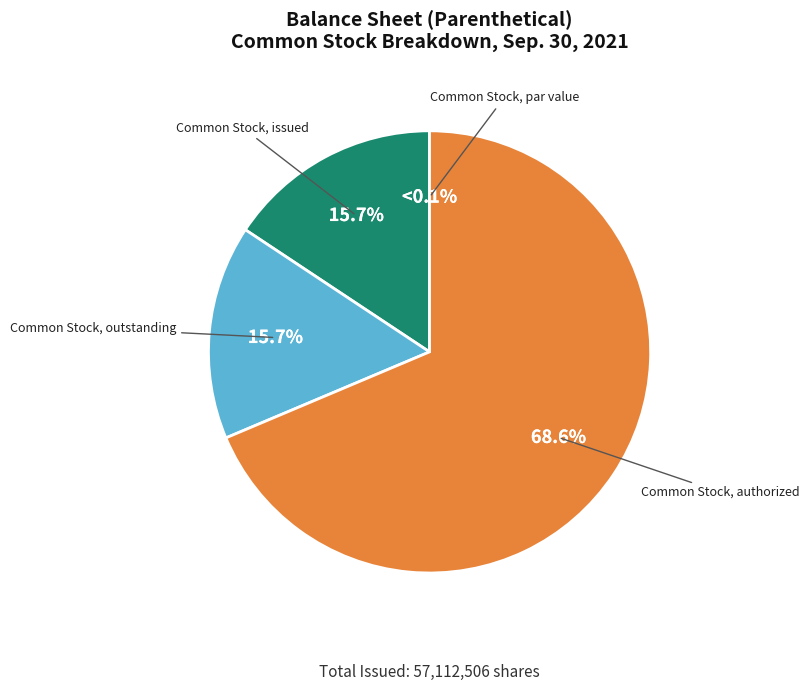

How many slices are in this pie chart?

4